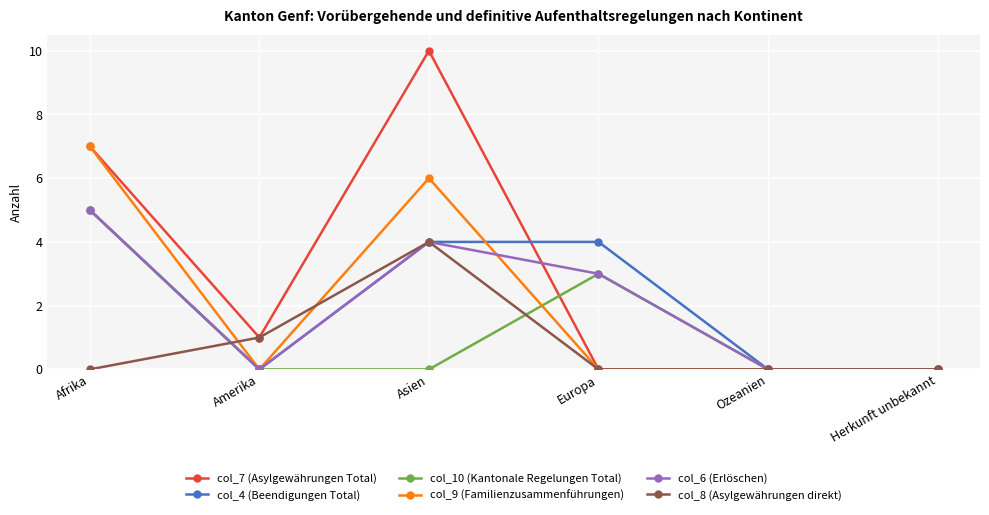

What is the label of the 1st point from the right?

Herkunft unbekannt